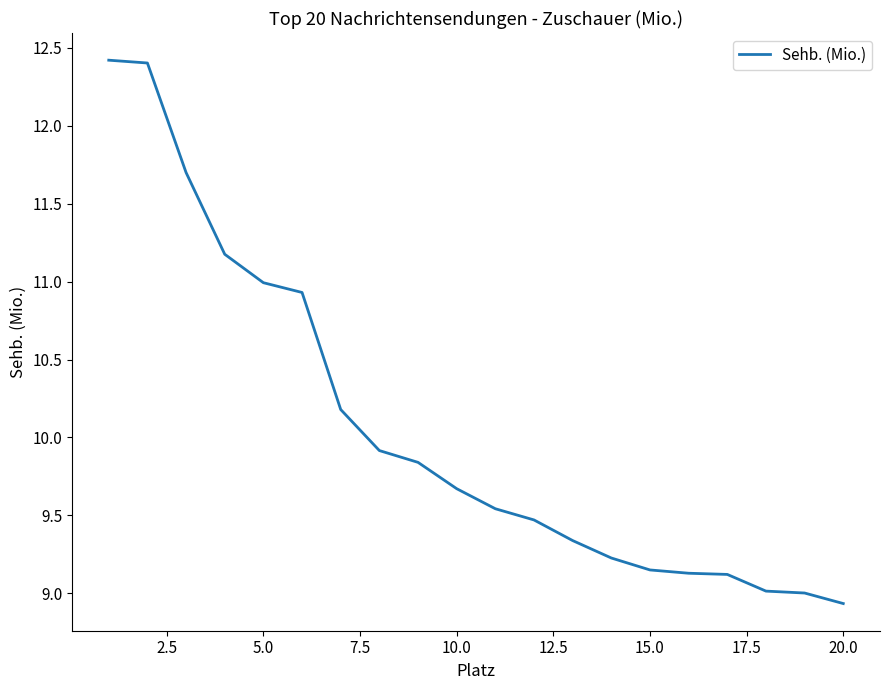

What is the difference between the maximum and minimum values?

3.5